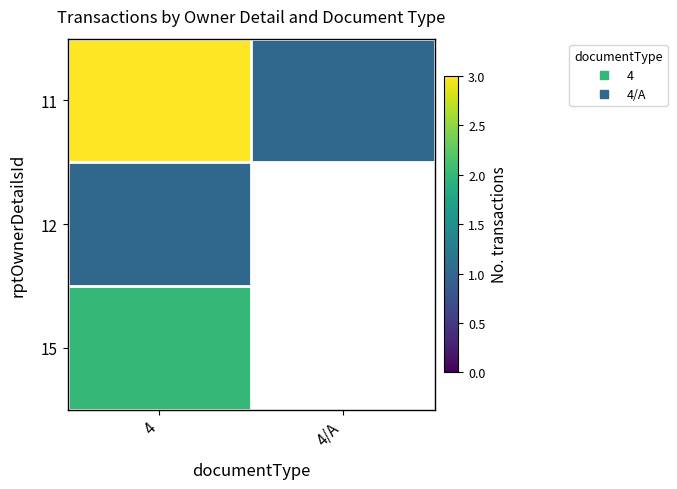

Which series has the largest total across all categories?

11